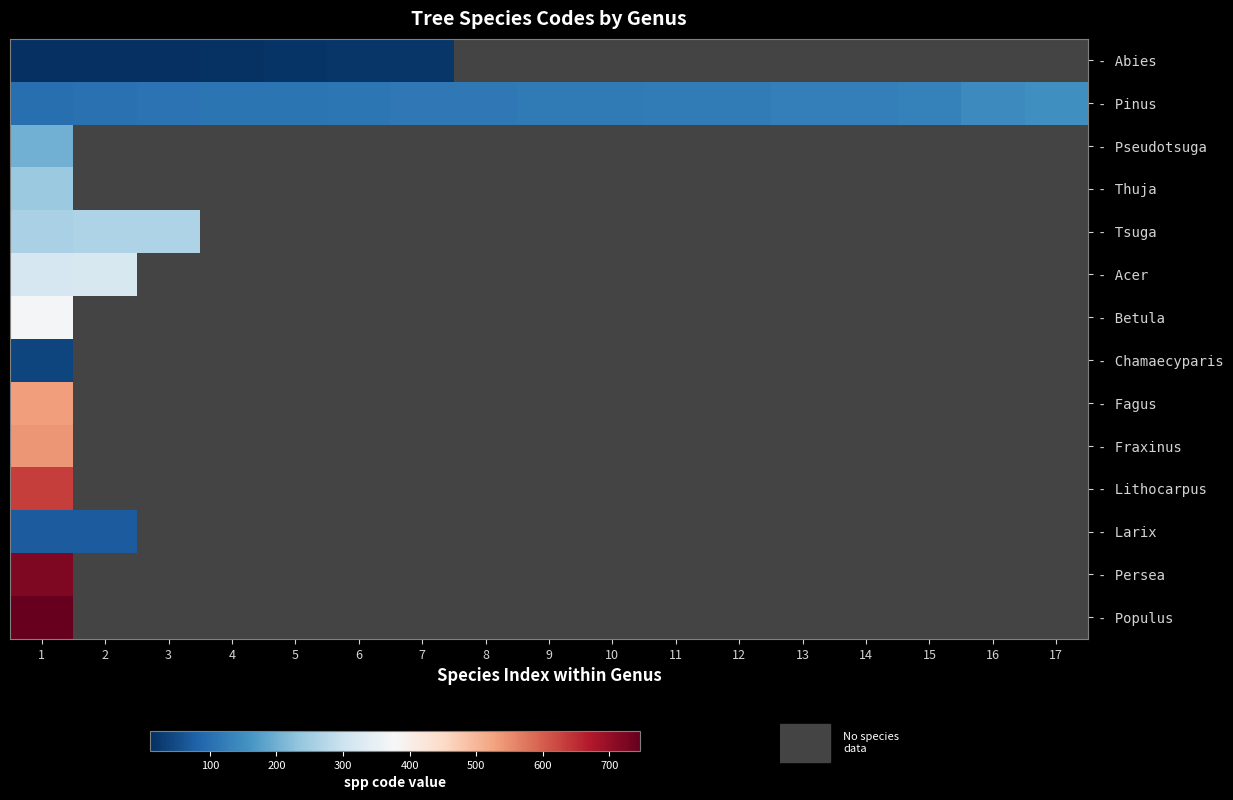

Which series has the largest total across all categories?

- Pinus